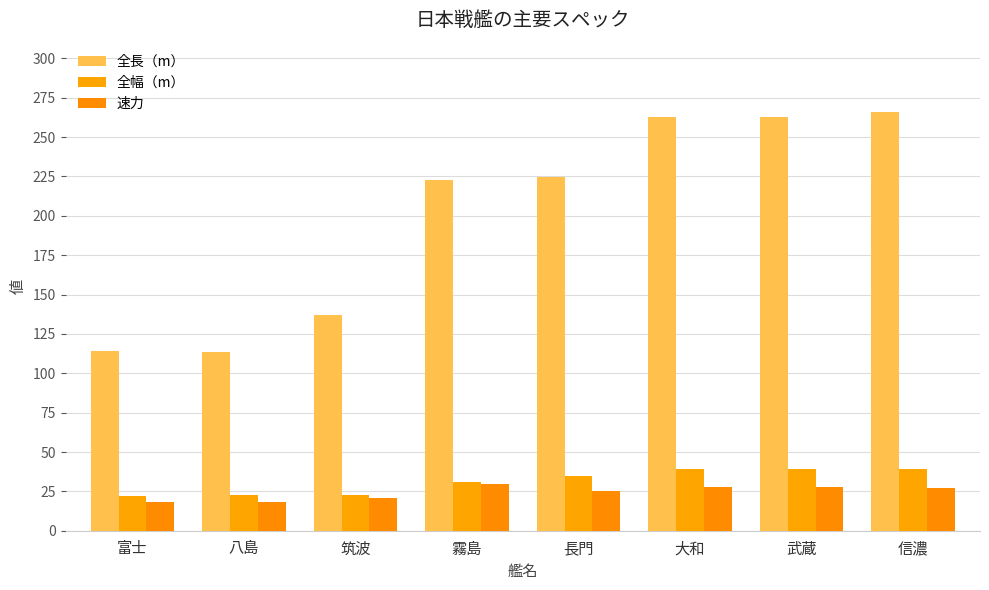

What position from the left is 信濃?

8